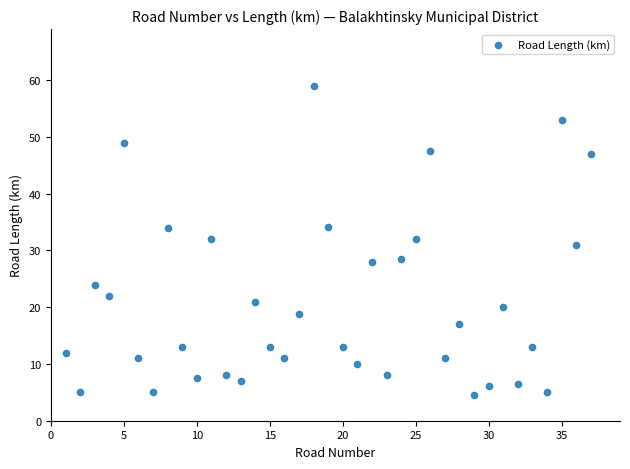

What is the range of Y values (max minus min)?

54.5